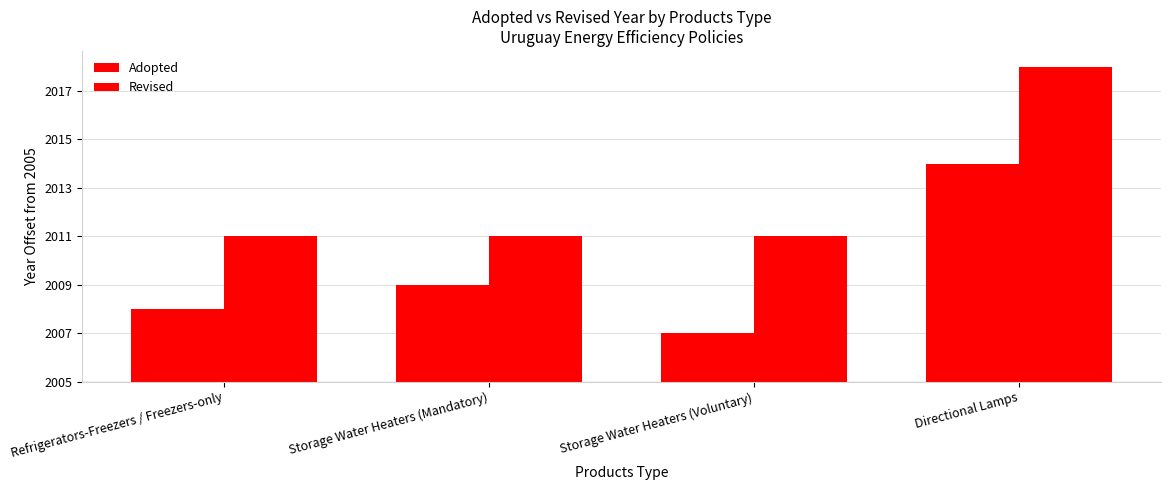

Count the Adopted values in the range 3 to 9.

3